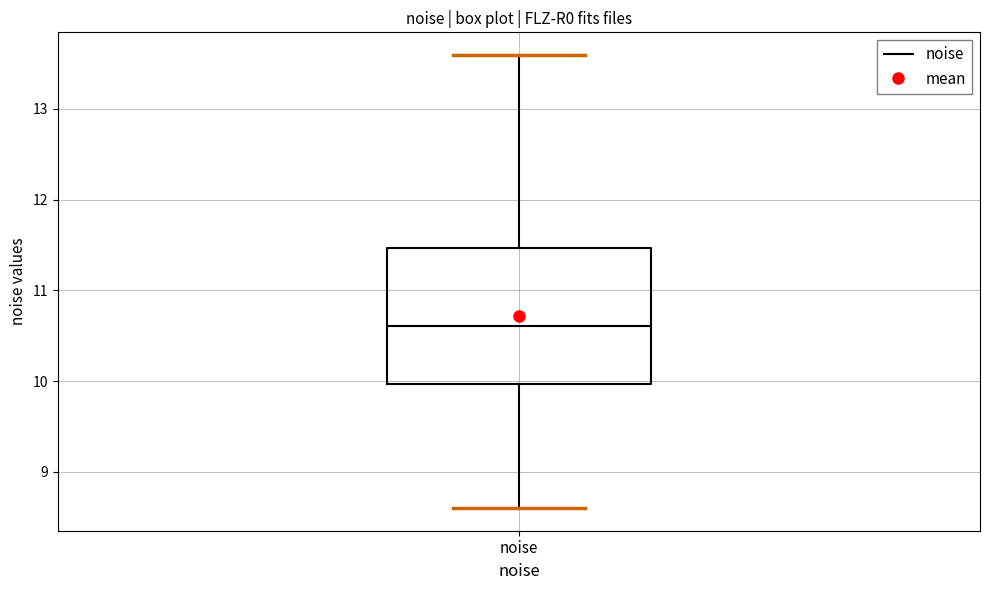

Transcribe this box plot: give where the median line is, the range the box spans, and where the two whiskers end, as read against the y-axis. The values are not printed on the chart, so give them approximately, as read against the axis.

median 10.6, box 10.0 to 11.5, whiskers 8.6 to 13.6